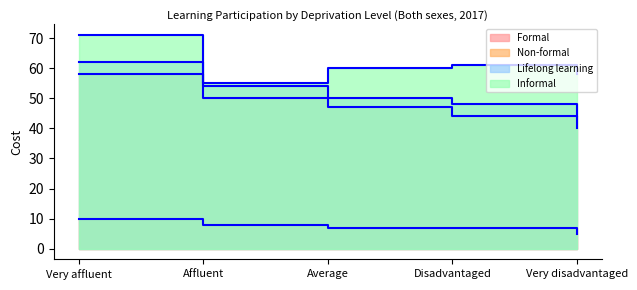

Between Very affluent and Affluent, which series saw the biggest shift?

Informal